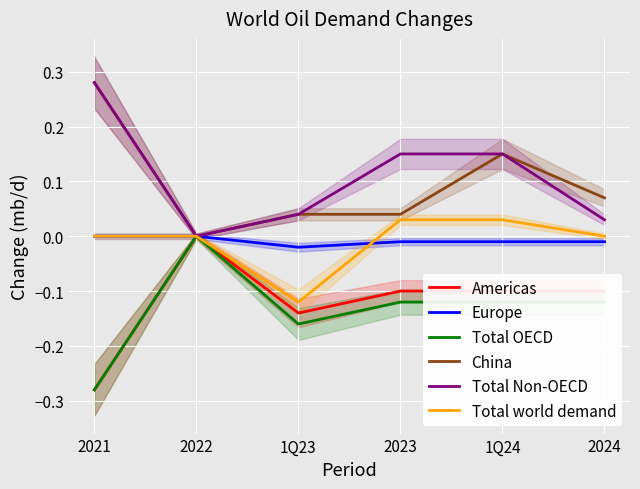

Reading left to right, transcribe all the data shown in this chart.

Americas: 2021=-0.3	2022=0.0	1Q23=-0.1	2023=-0.1	1Q24=-0.1	2024=-0.1
Europe: 2021=0.0	2022=0.0	1Q23=-0.0	2023=-0.0	1Q24=-0.0	2024=-0.0
Total OECD: 2021=-0.3	2022=0.0	1Q23=-0.2	2023=-0.1	1Q24=-0.1	2024=-0.1
China: 2021=0.3	2022=0.0	1Q23=0.0	2023=0.0	1Q24=0.1	2024=0.1
Total Non-OECD: 2021=0.3	2022=0.0	1Q23=0.0	2023=0.1	1Q24=0.1	2024=0.0
Total world demand: 2021=0.0	2022=0.0	1Q23=-0.1	2023=0.0	1Q24=0.0	2024=0.0